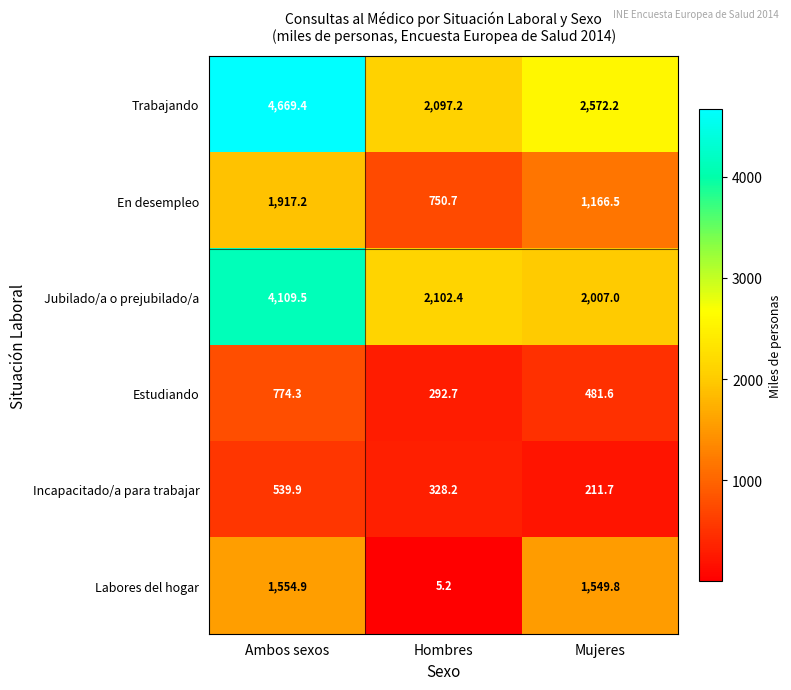

Rank the series by their maximum value, from lowest to highest.

Incapacitado/a para trabajar, Estudiando, Labores del hogar, En desempleo, Jubilado/a o prejubilado/a, Trabajando